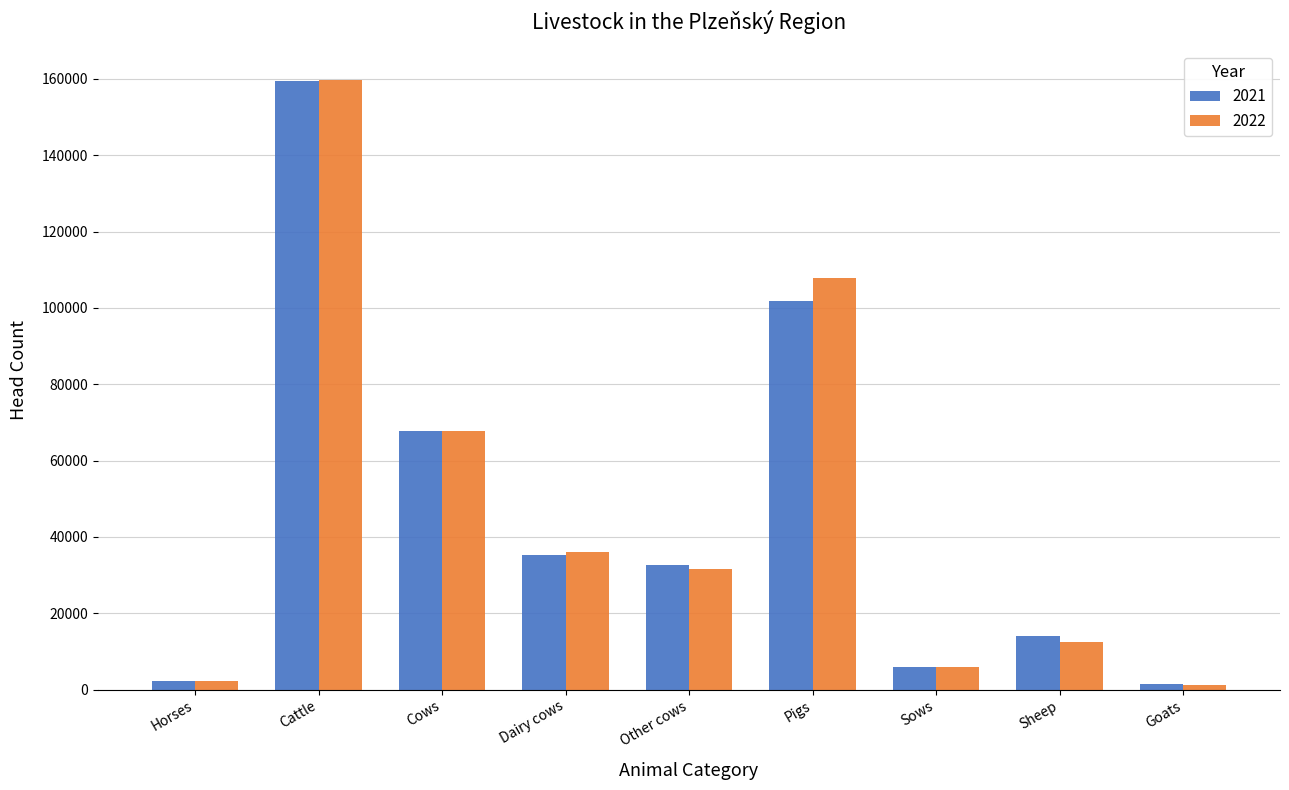

What is the spread (max minus min) of values at Cows?

229